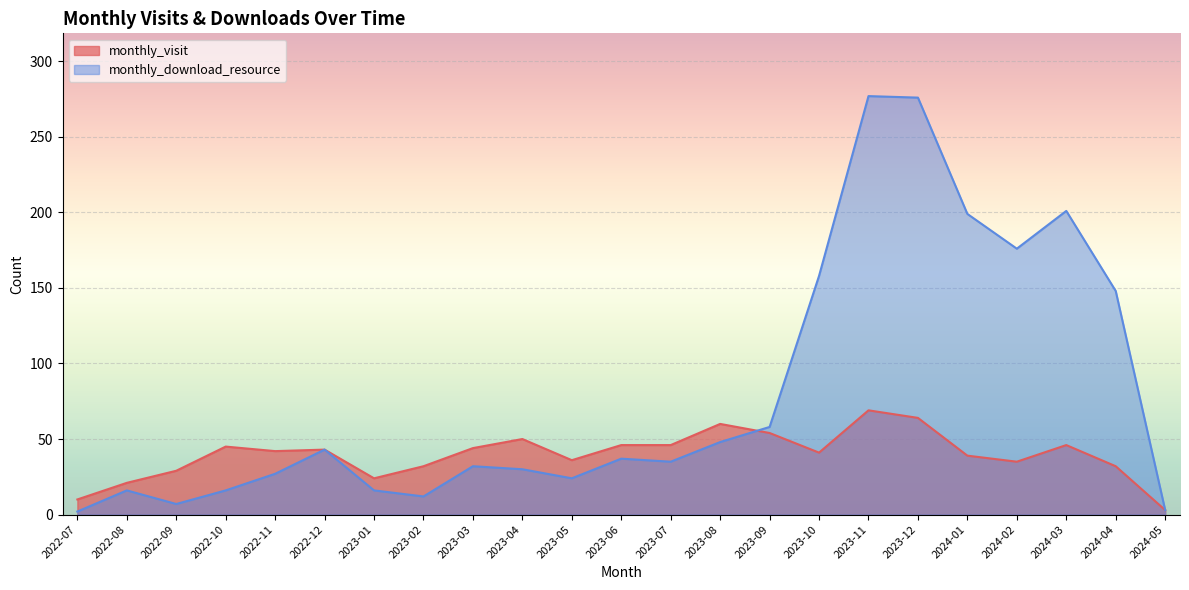

What is the sum of all monthly_visit values?

911